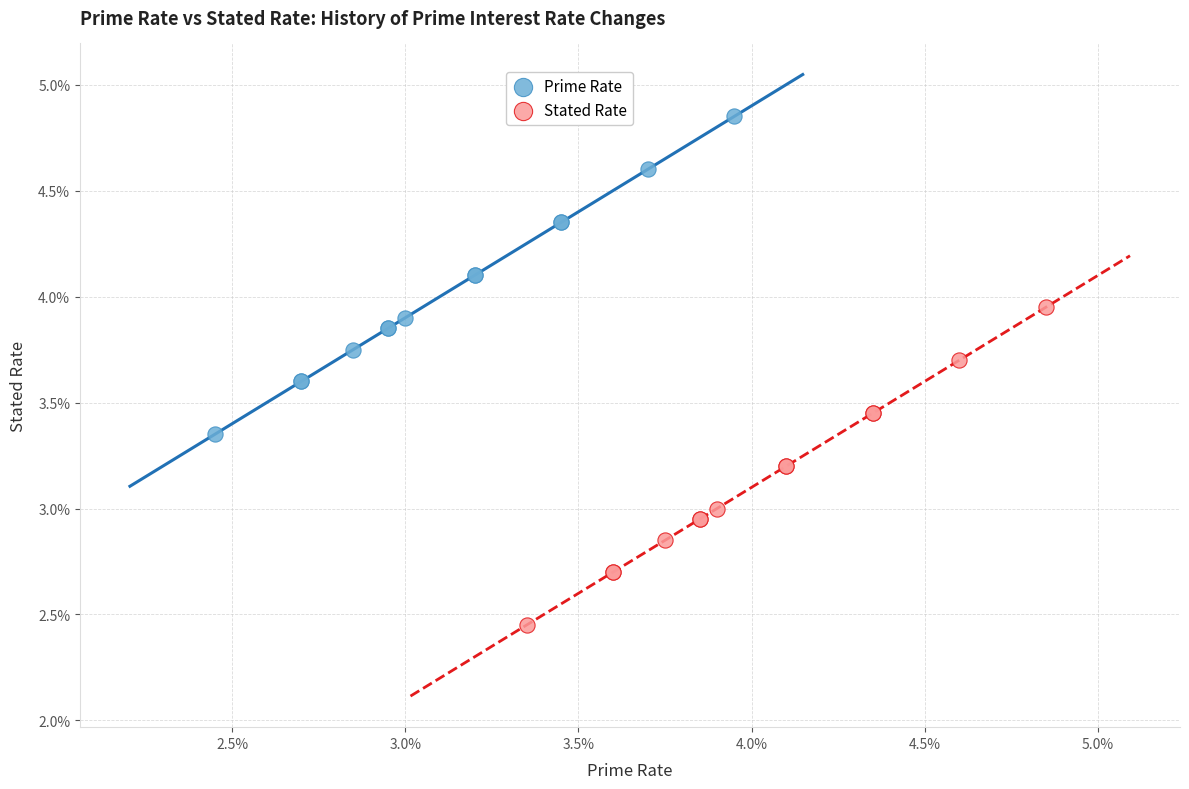

Which series contains the highest Y value?

Prime Rate